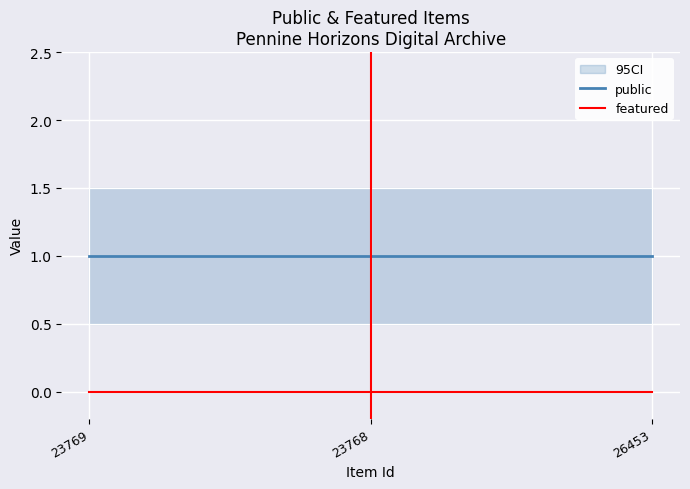

How many data points does each series have?

3